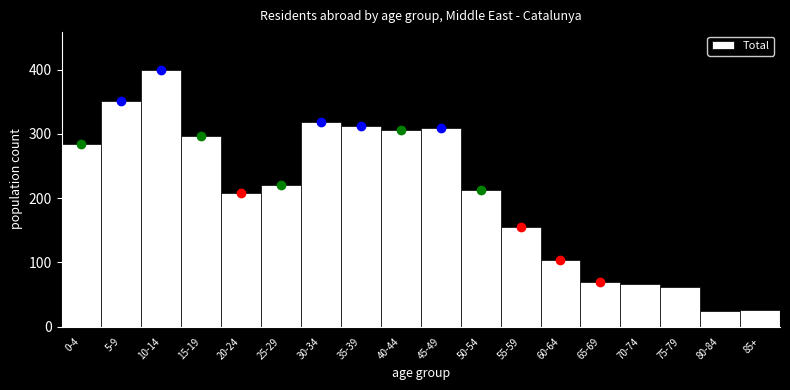

Reading left to right, extract all data points from this chart.

285	351	400	297	208	220	319	313	306	310	212	155	104	69	67	62	24	26